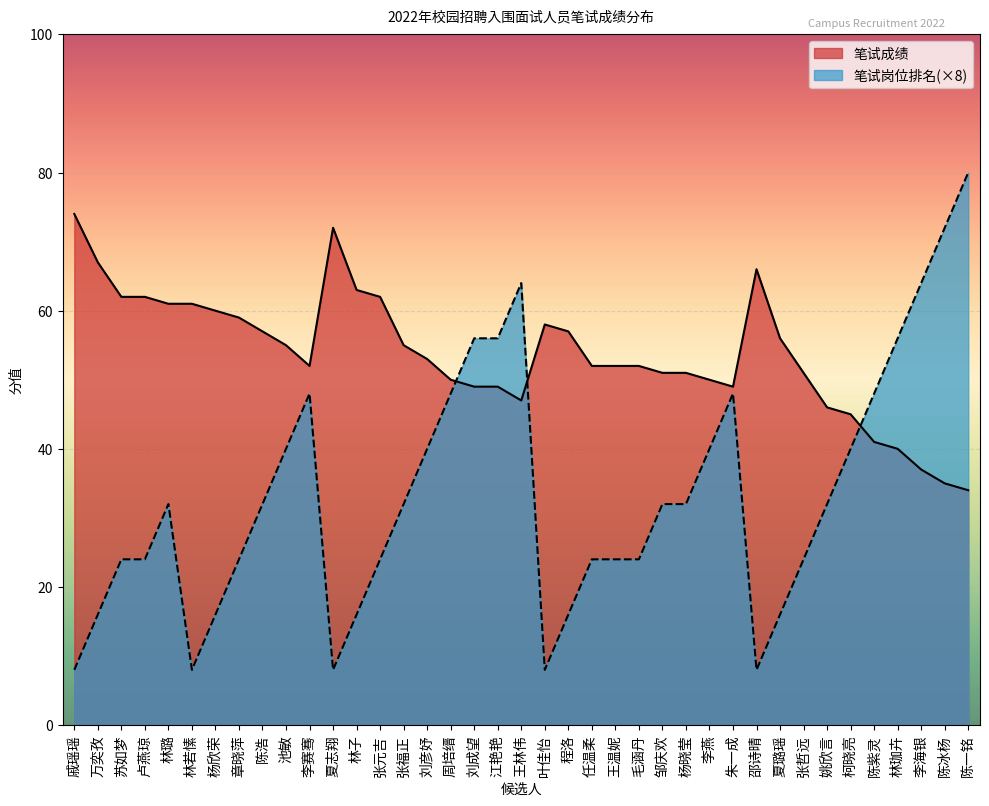

What value does the 笔试岗位排名 series have at 朱一成, to the nearest 10?

50